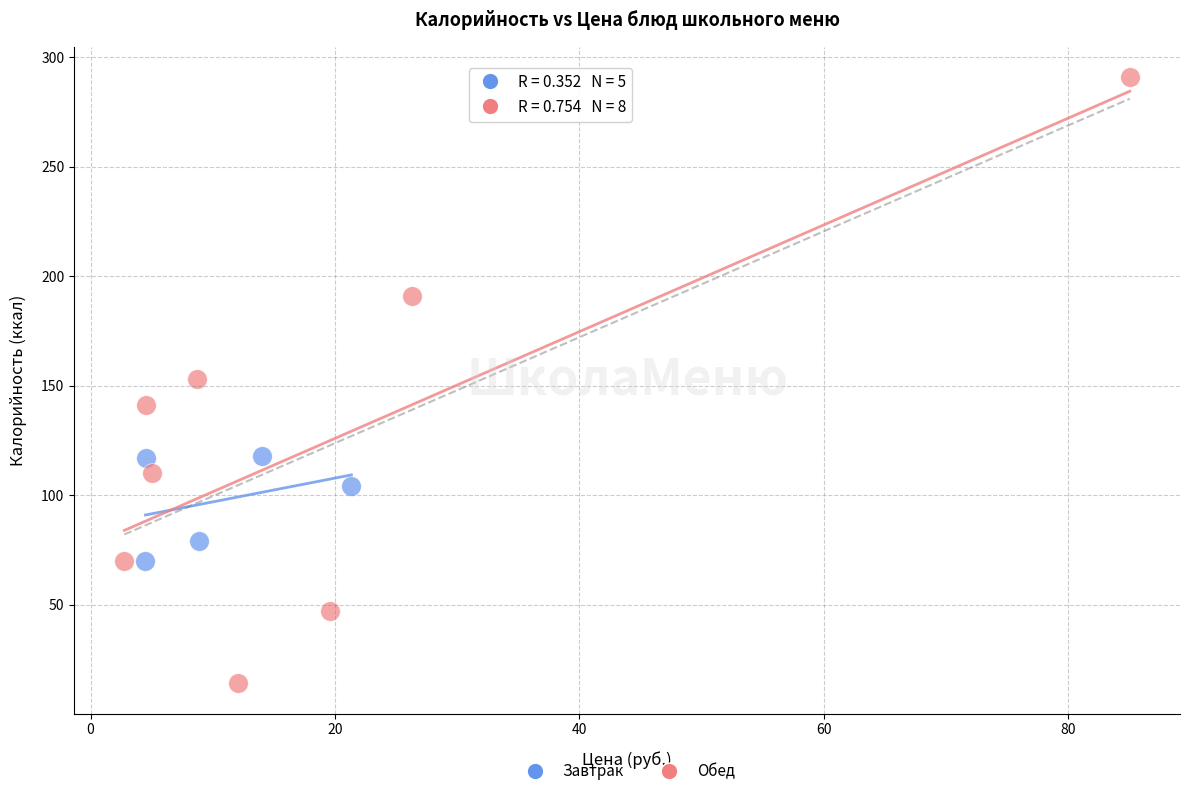

Which series reaches the minimum Y coordinate?

Обед